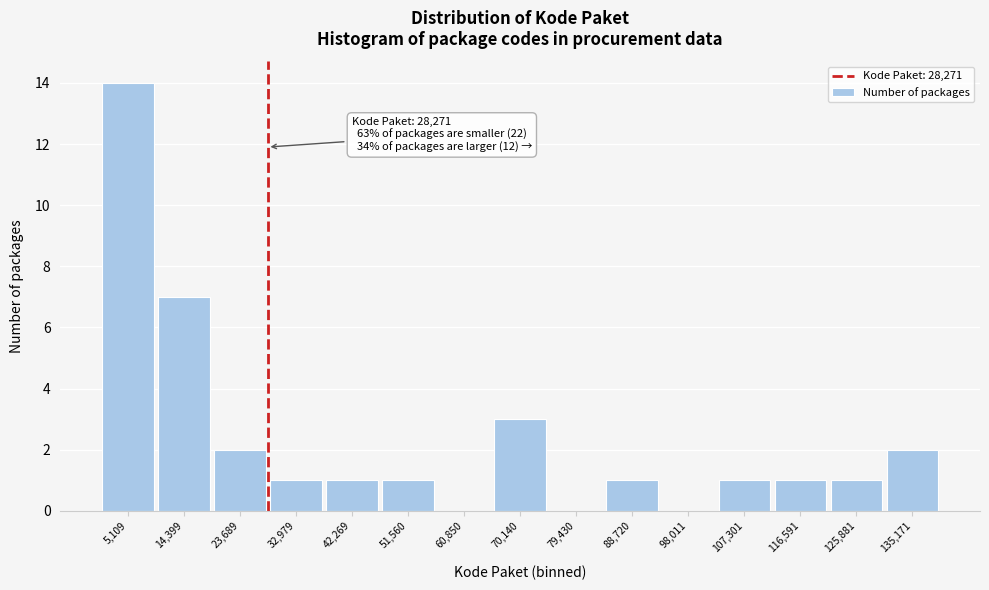

Which range on the x-axis has the tallest bar?

0 to 10000